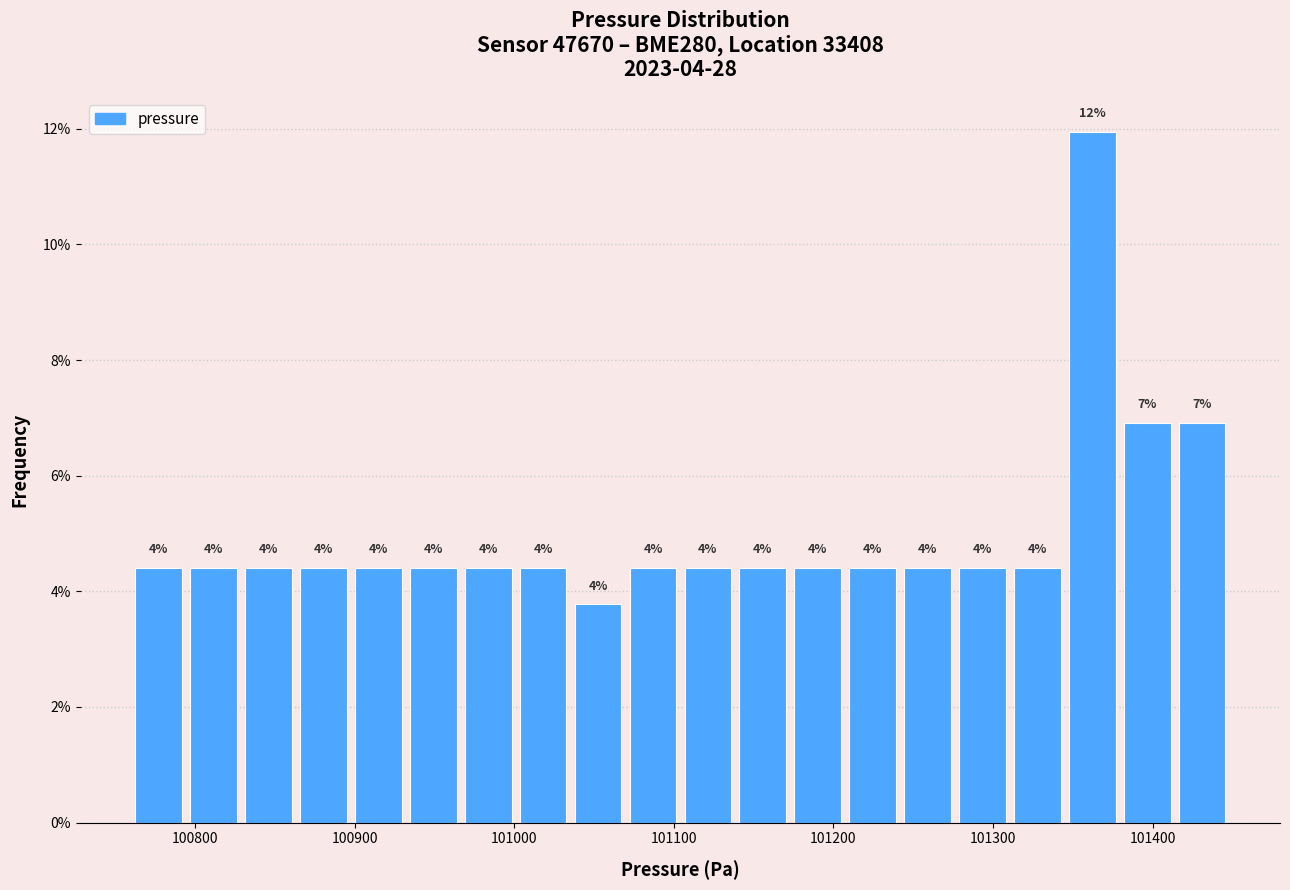

Around what value on the x-axis is the tallest bar? Give the approximate position of its centre, as read against the axis.

101360